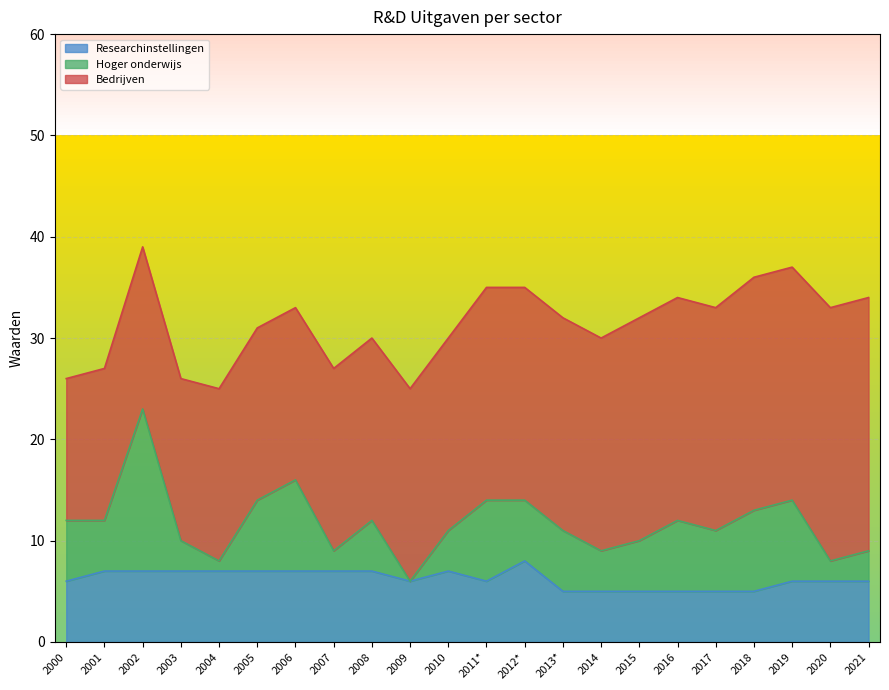

What are all the series names shown in the legend?

Researchinstellingen, Hoger onderwijs, Bedrijven